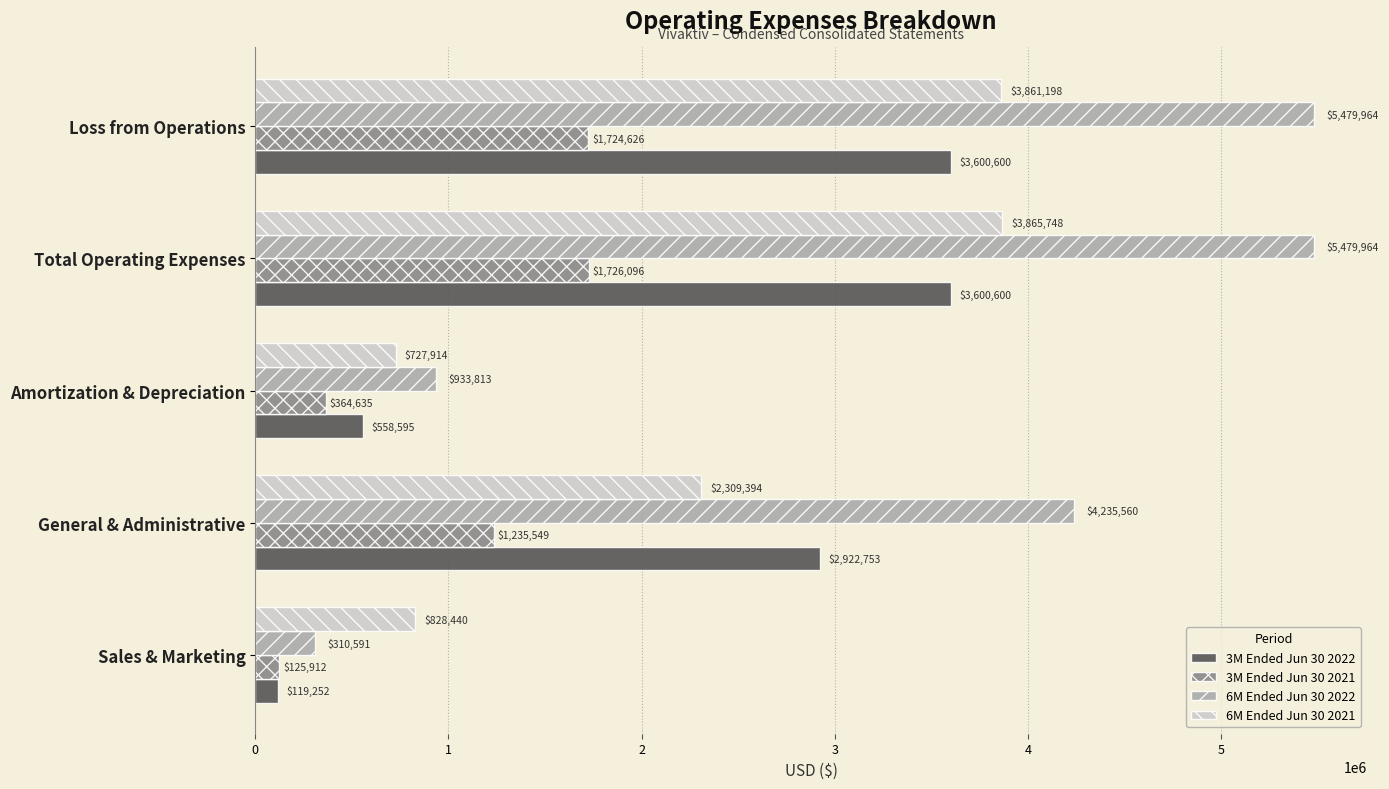

Which series changed the most between Total Operating Expenses and Loss from Operations?

6M Ended Jun 30 2021